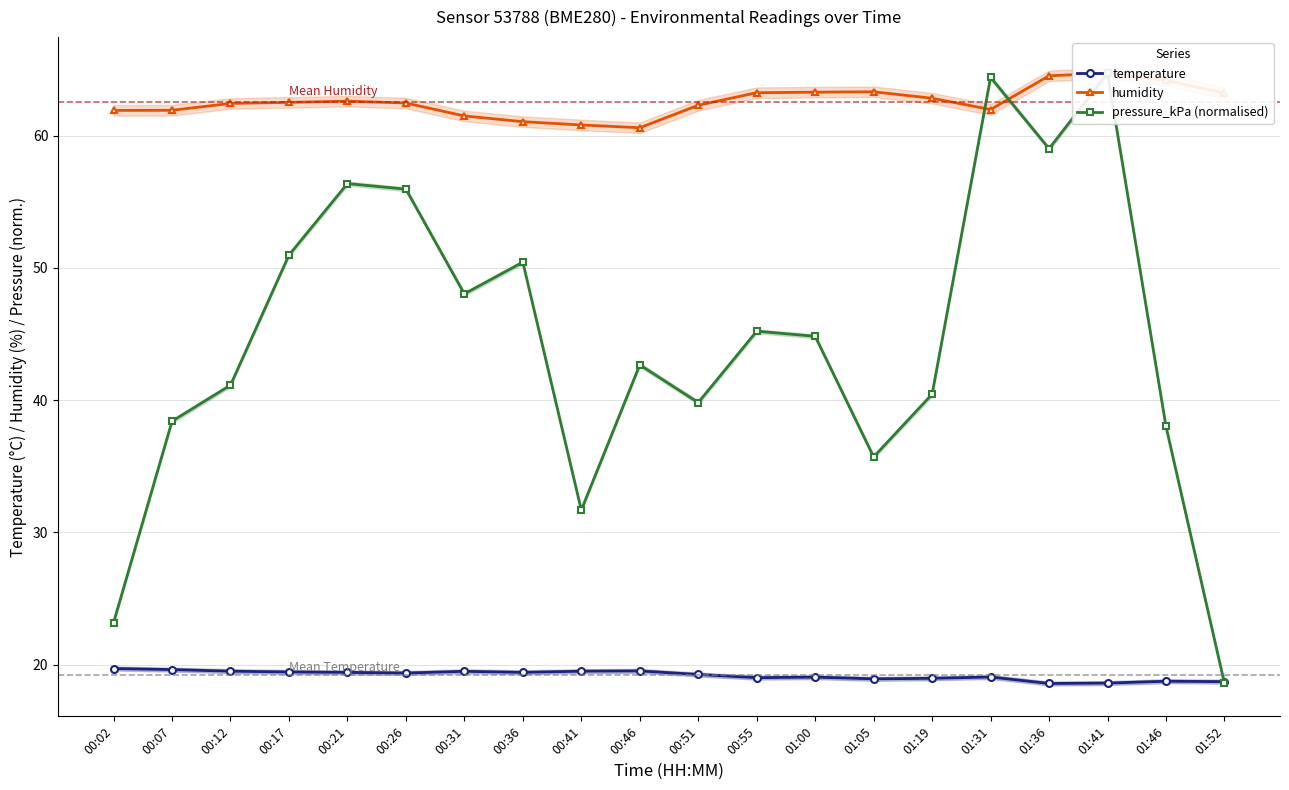

How many categories are shown in the chart?

20